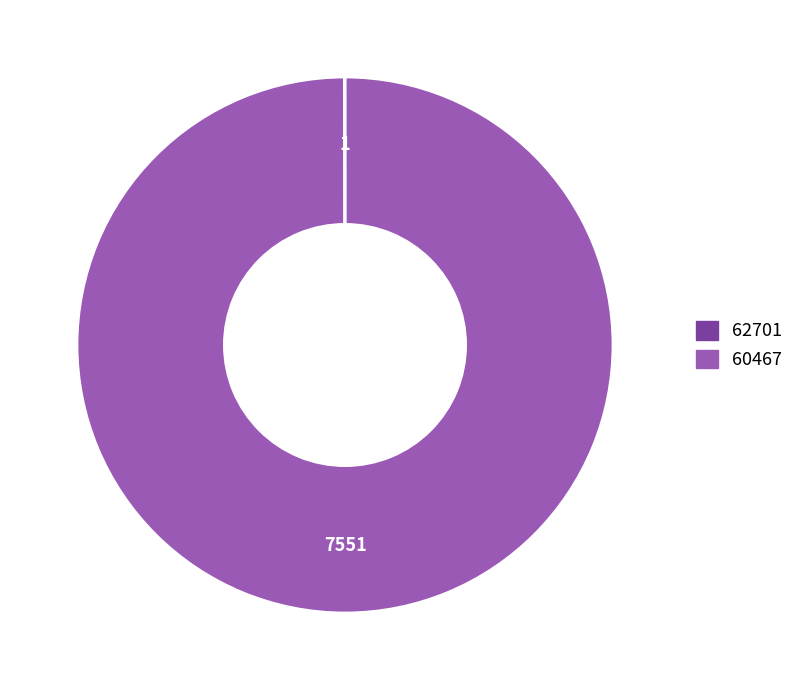

Is there a majority slice in this chart?

Yes